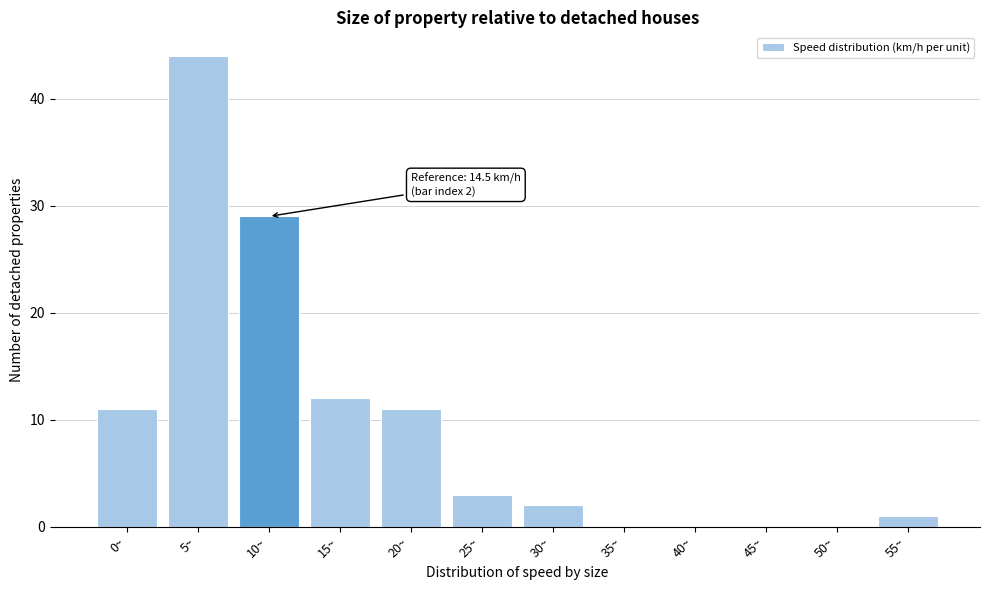

Reading right to left, extract all data points from this chart.

55~=1	50~=0	45~=0	40~=0	35~=0	30~=2	25~=3	20~=11	15~=12	10~=29	5~=44	0~=11